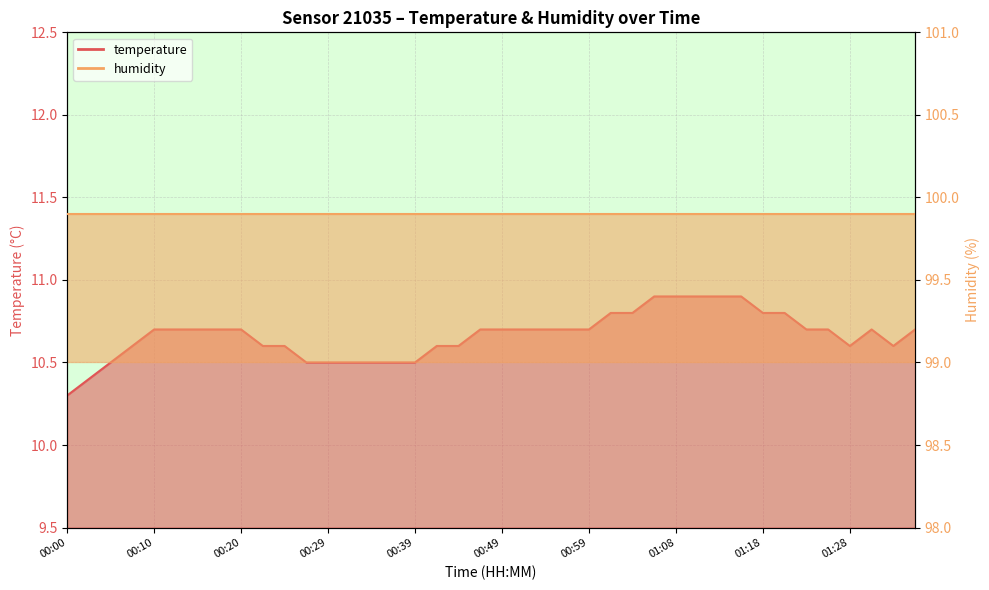

Where is the first local minimum?

01:28